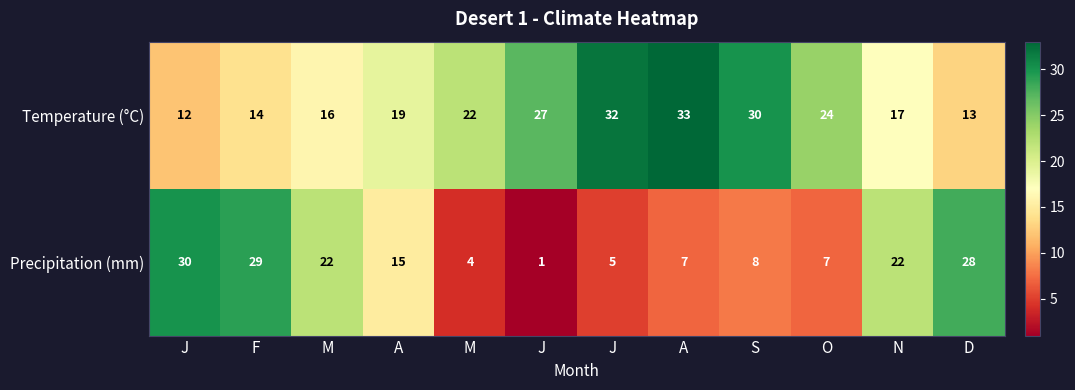

Rank the series at N from highest to lowest value.

Precipitation (mm), Temperature (°C)